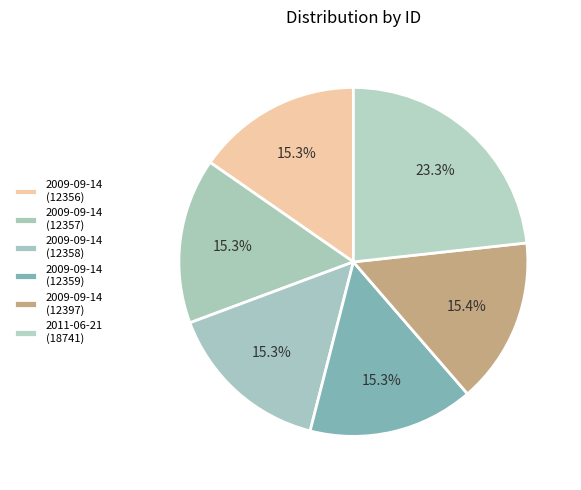

Count the number of slices in the pie.

6